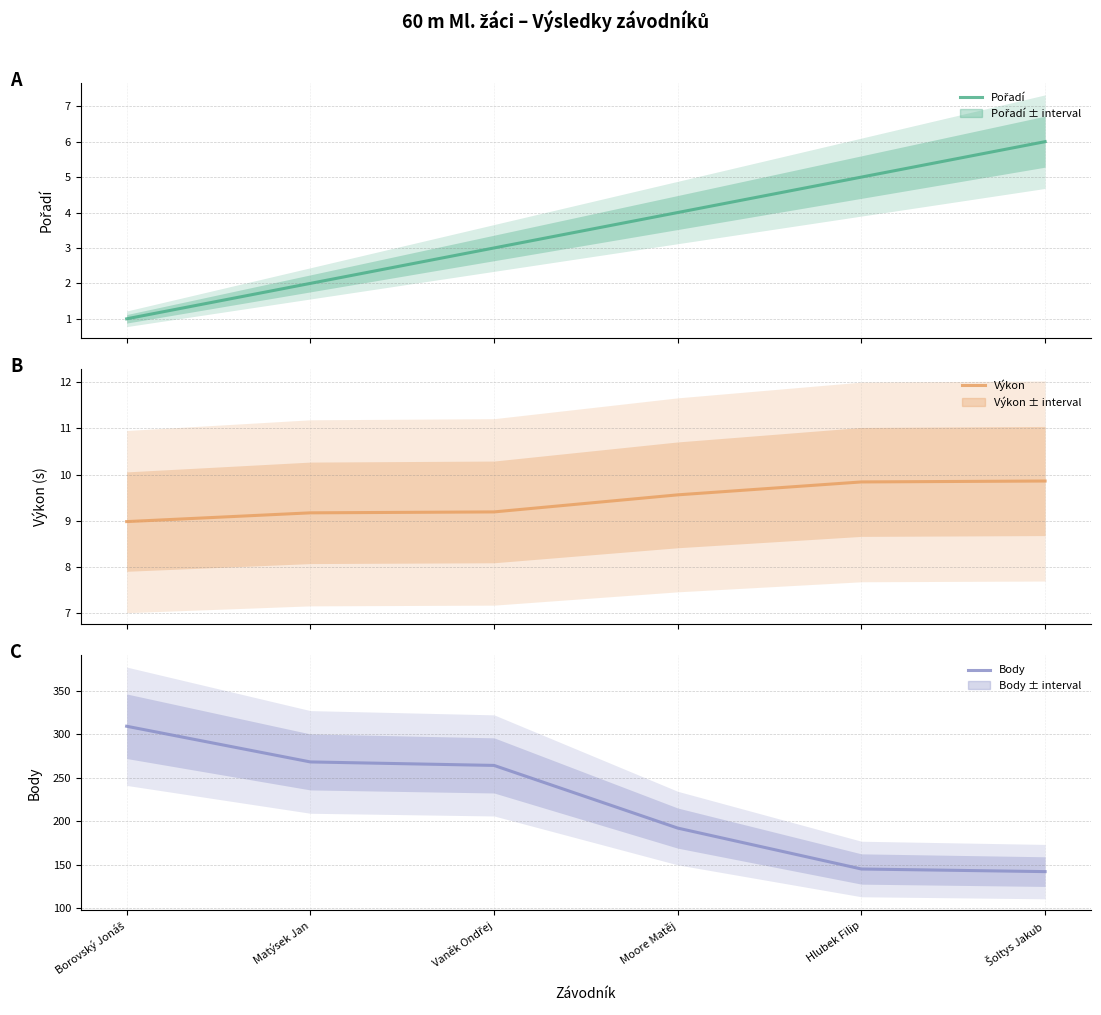

Which category has the highest value across all series?

Borovský Jonáš